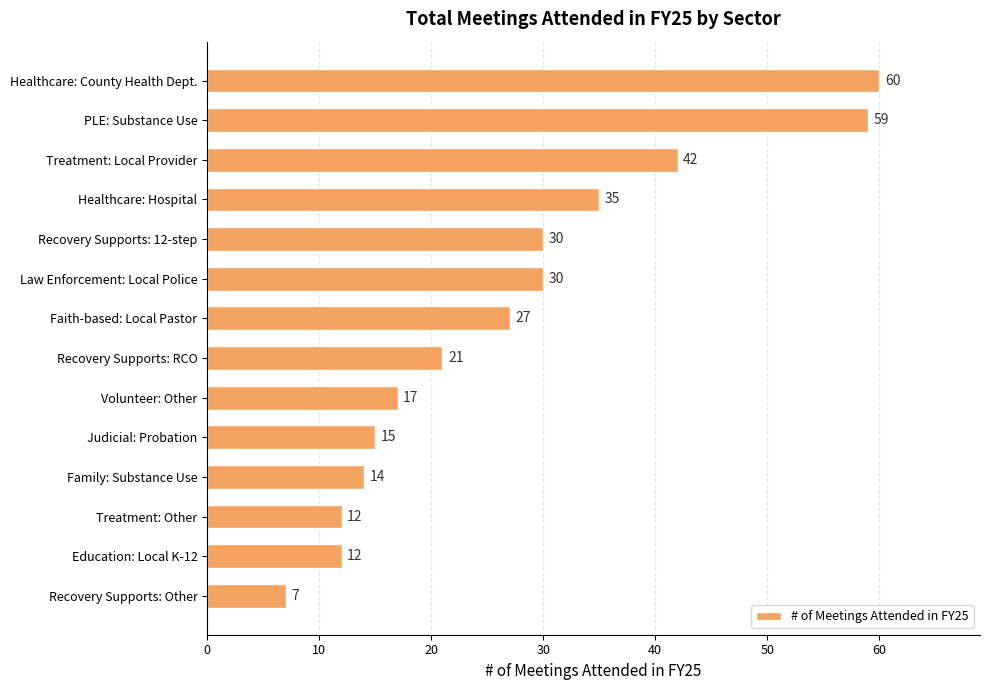

Read the value at Recovery Supports: 12-step.

30